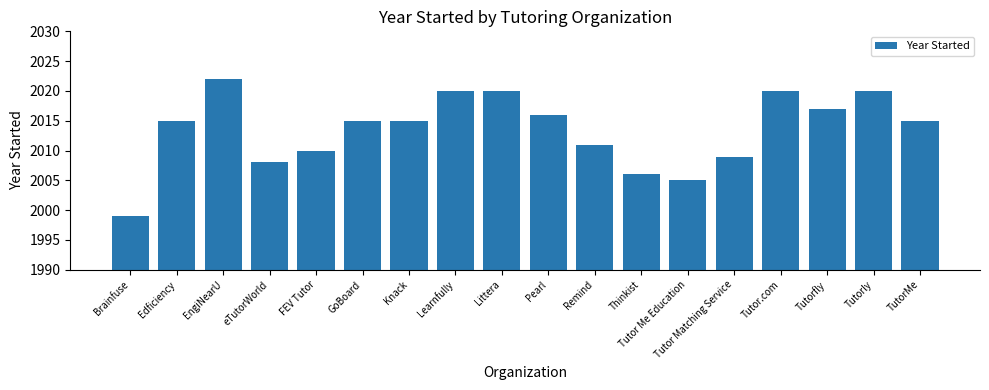

Count the number of data series in this chart.

1